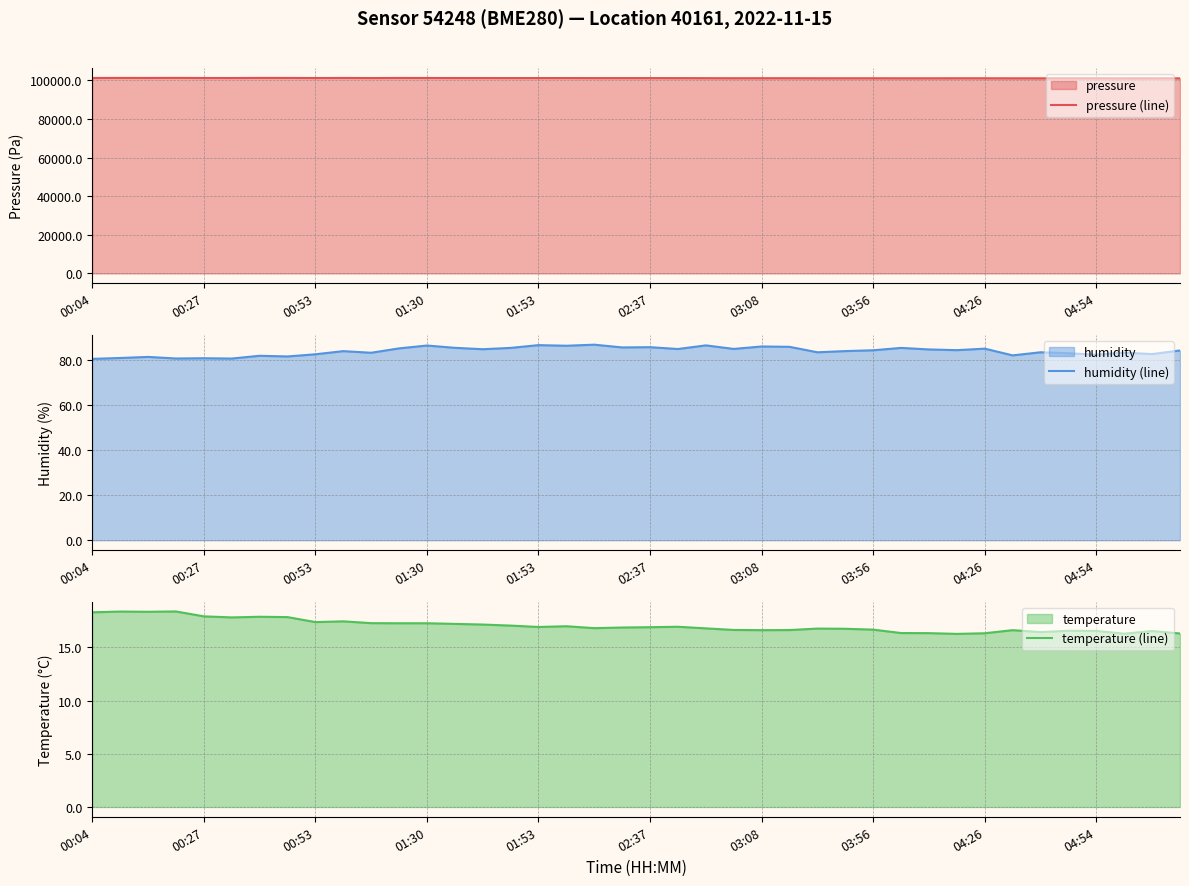

Does the chart have visible grid lines?

Yes